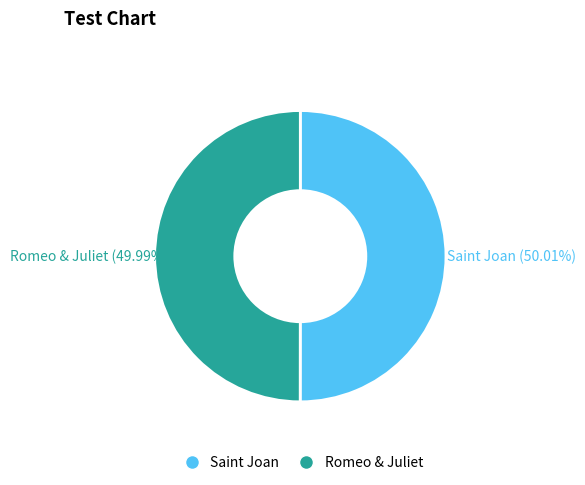

What is the ratio of the value at Saint Joan to the value at Romeo & Juliet?

1.0